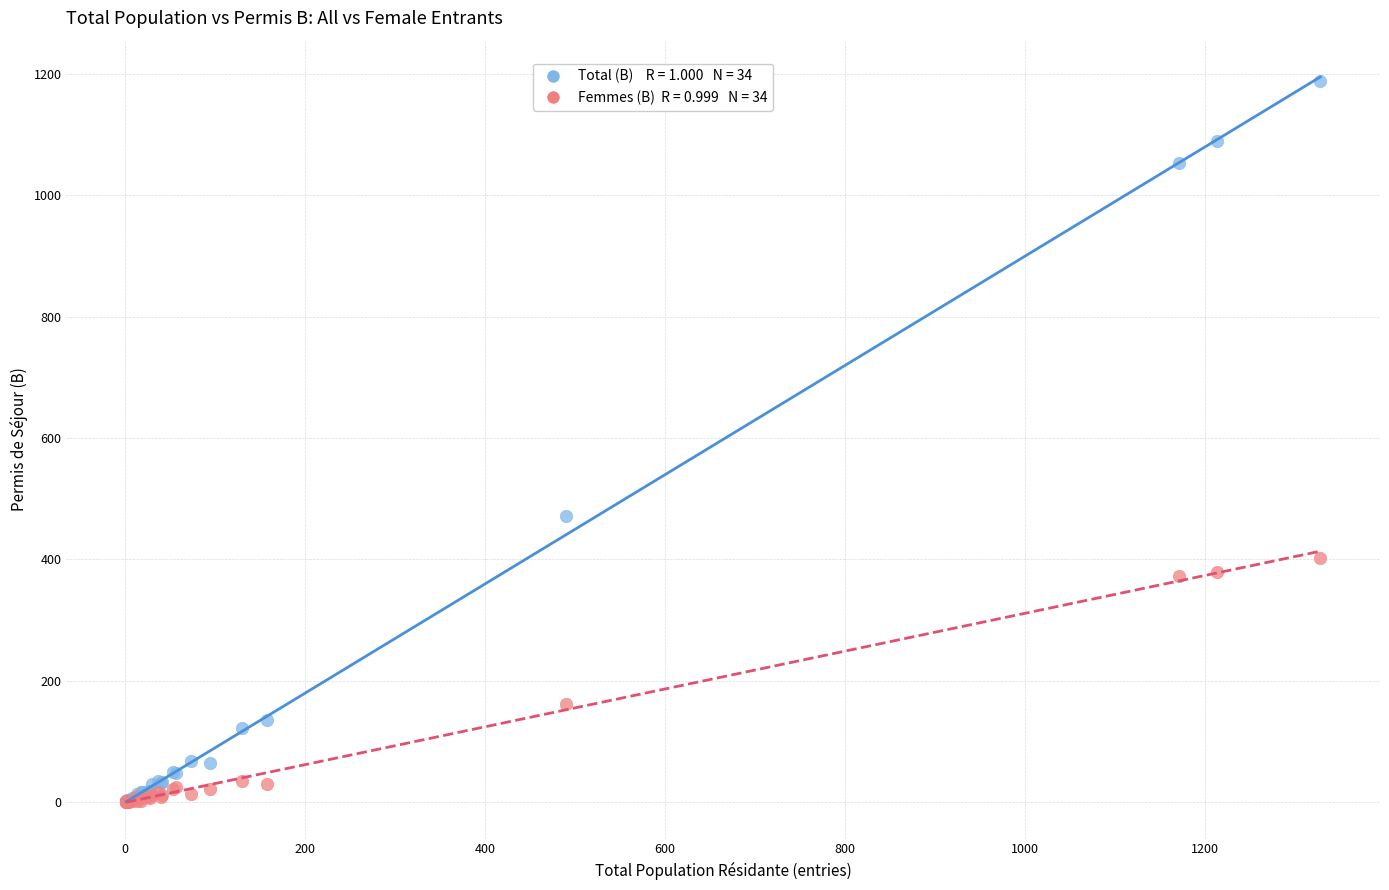

Across all series, what Y value is closest to 594?

471